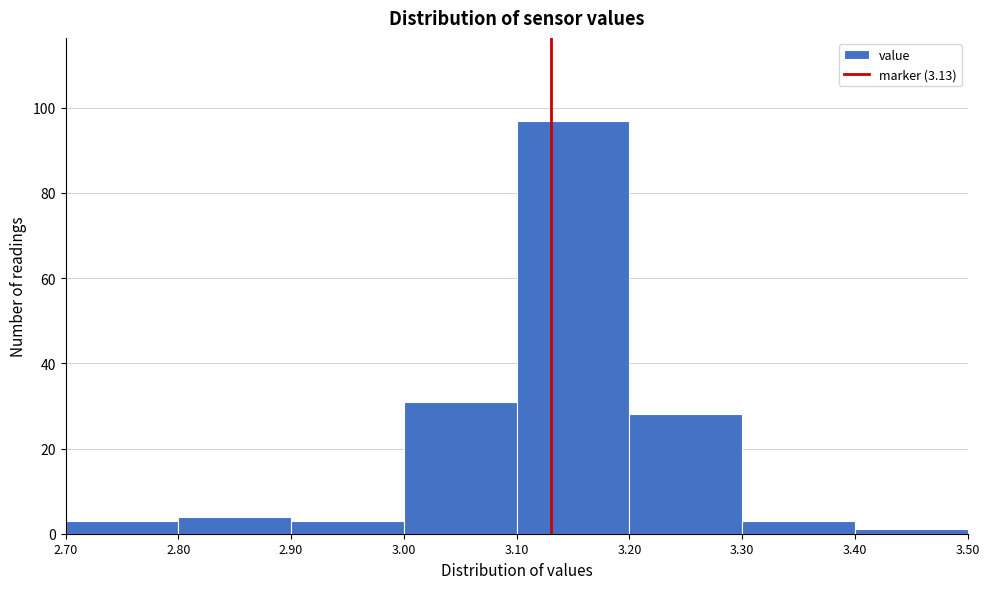

Reading left to right, list every bar in this chart as the range it spans on the x-axis followed by its height. The values are not printed on the chart, so give them approximately, as read against the axis.

2.70 to 2.80: 4
2.80 to 2.90: 4
2.90 to 3.00: 4
3.00 to 3.10: 32
3.10 to 3.20: 98
3.20 to 3.30: 28
3.30 to 3.40: 4
3.40 to 3.50: under 2